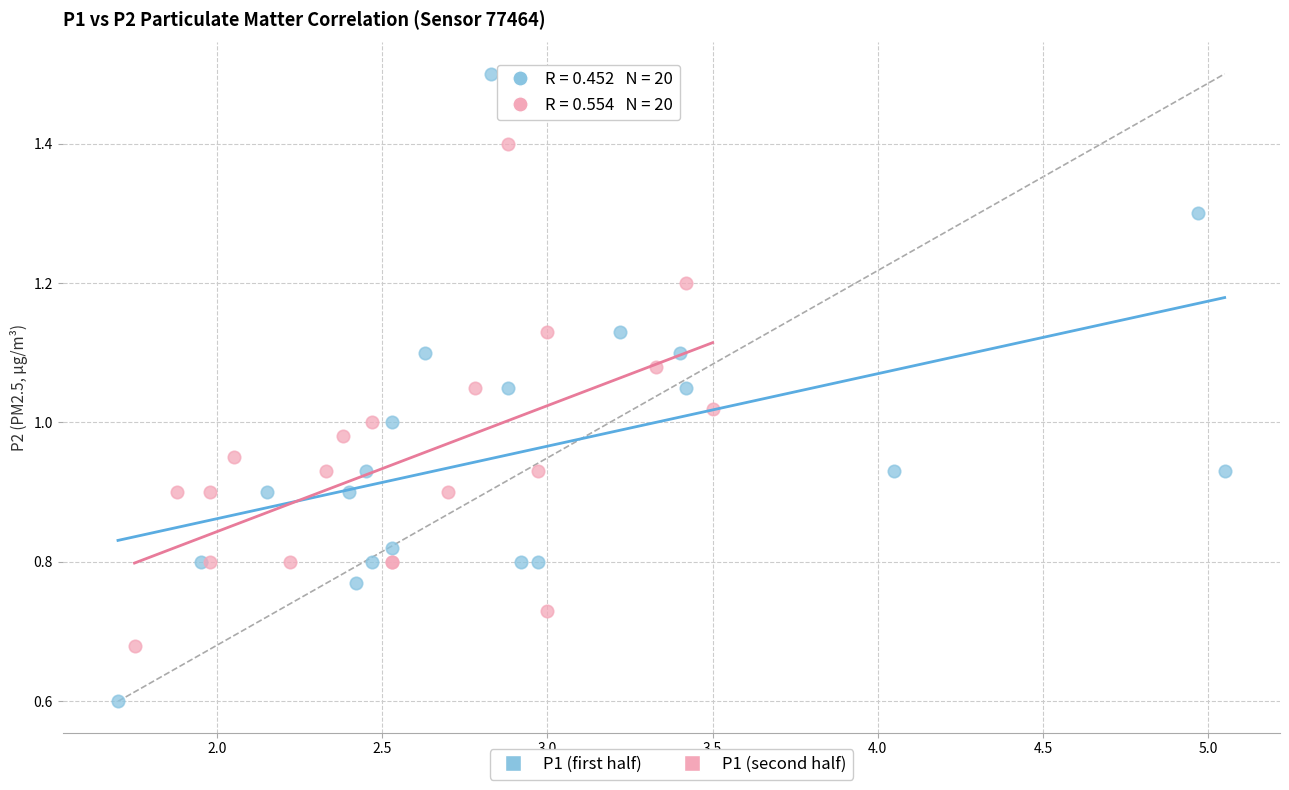

Which series has the widest spread of Y values?

P1 (first half)